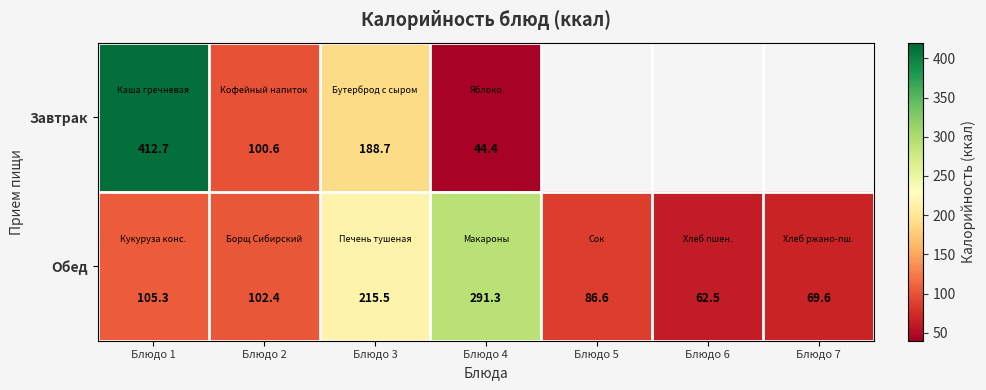

At which label does Обед reach its peak?

Блюдо 4